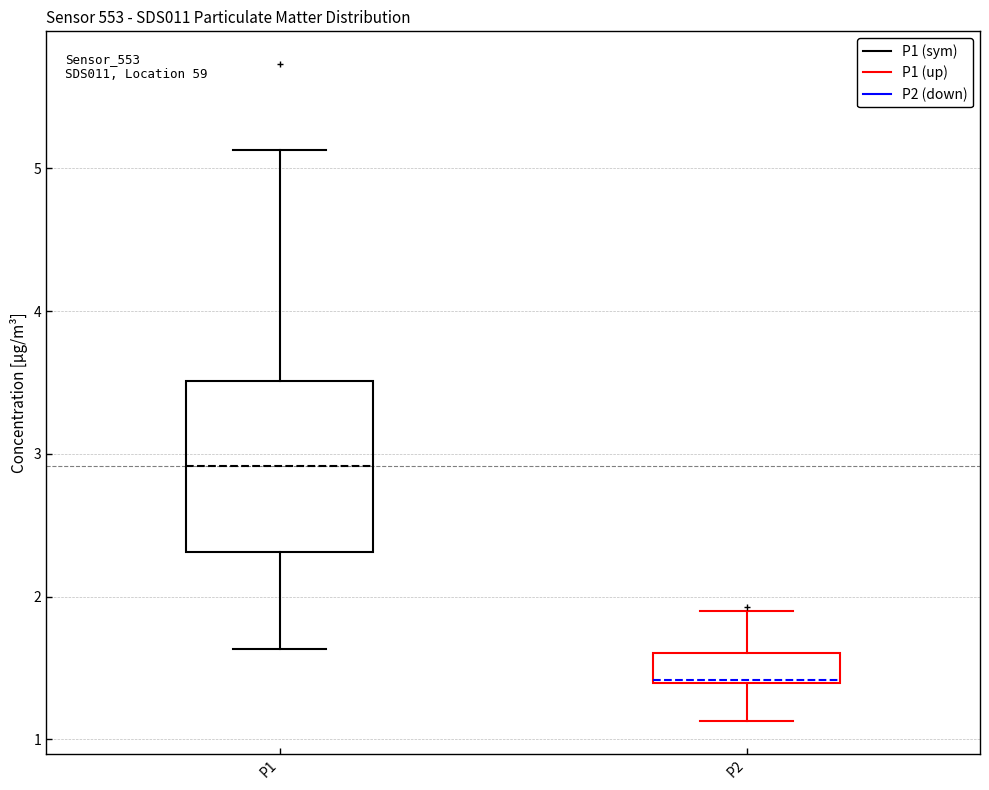

Reading left to right, read every box against the y-axis: the position of its median line, the range the box covers, and the ends of its whiskers. The values are not printed on the chart, so give them approximately, as read against the axis.

P1: median 2.9, box 2.3 to 3.5, whiskers 1.6 to 5.1
P2: median 1.4, box 1.4 to 1.6, whiskers 1.1 to 1.9